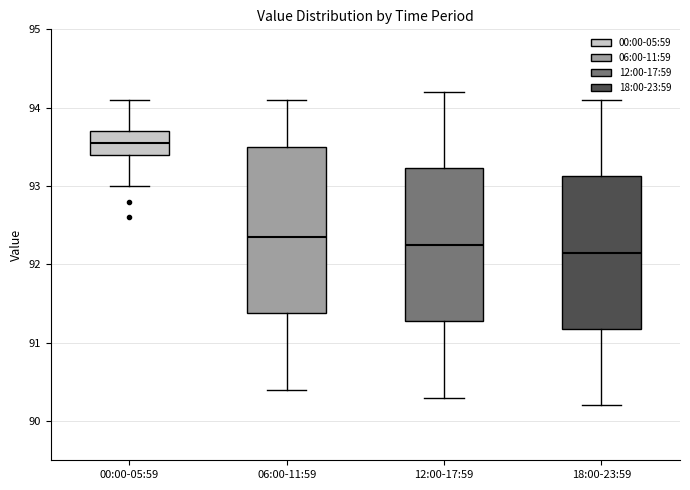

Reading left to right, transcribe this box plot: for each box, give where its median line is, the range the box spans, and where its two whiskers end, as read against the y-axis. The values are not printed on the chart, so give them approximately, as read against the axis.

00:00-05:59: median 93.6, box 93.4 to 93.7, whiskers 93.0 to 94.1
06:00-11:59: median 92.4, box 91.4 to 93.5, whiskers 90.4 to 94.1
12:00-17:59: median 92.3, box 91.3 to 93.2, whiskers 90.3 to 94.2
18:00-23:59: median 92.2, box 91.2 to 93.1, whiskers 90.2 to 94.1